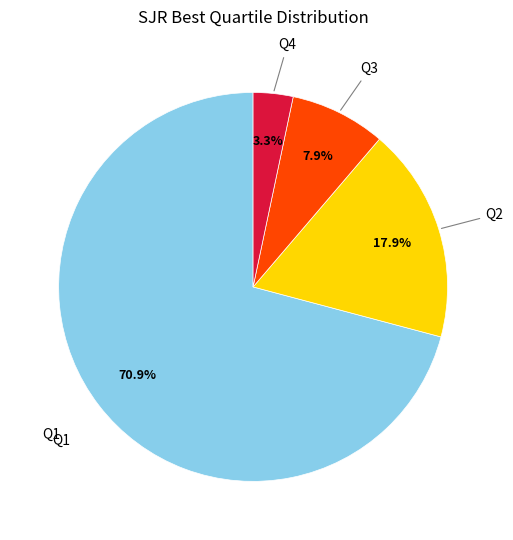

Is there a majority slice in this chart?

Yes